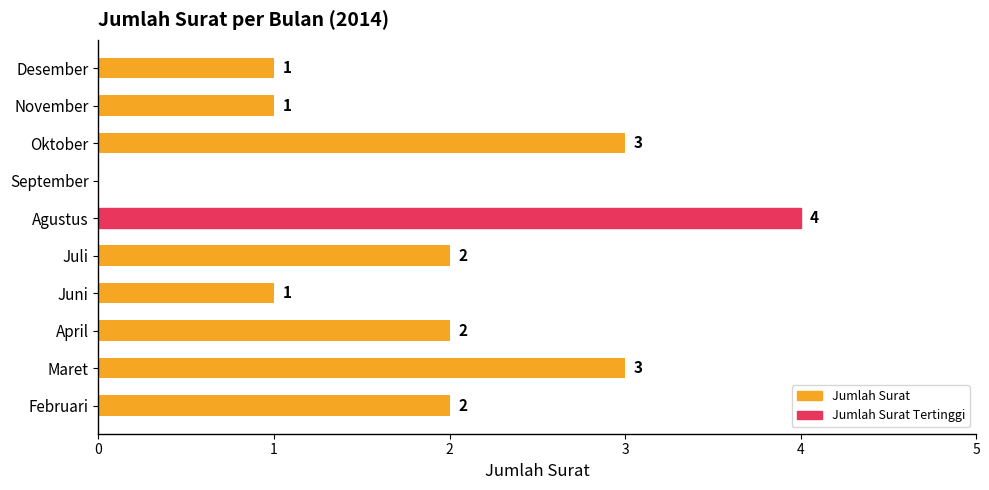

How many positive values are there?

9